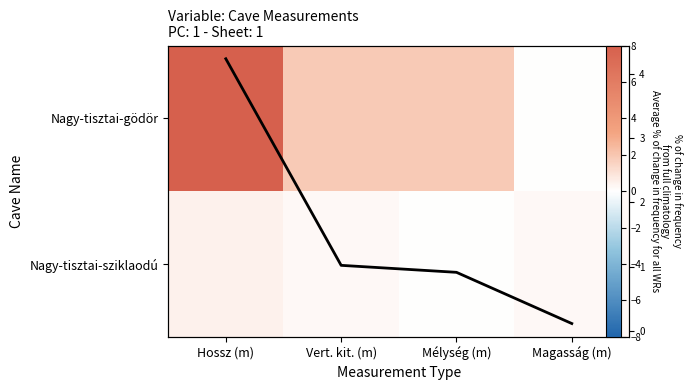

The Nagy-tisztai-sziklaodú series shows 0.1 at Vert. kit. (m). True or false?

False